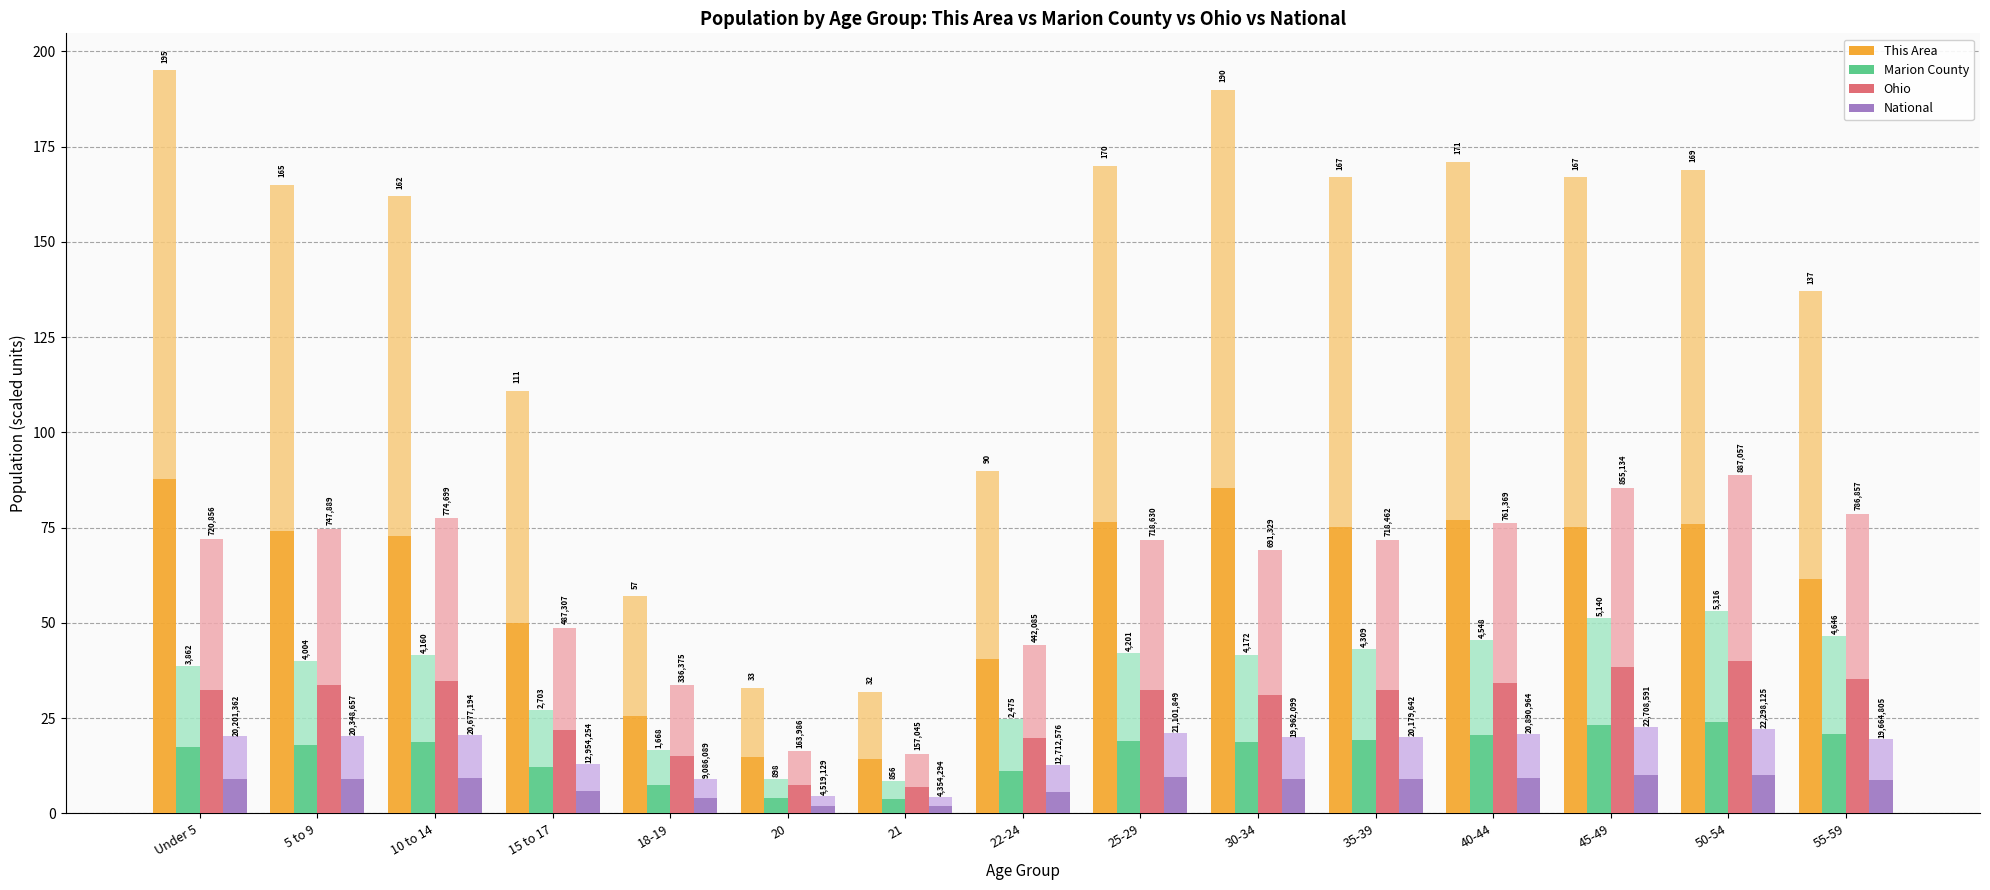

How many data points does each series have?

15